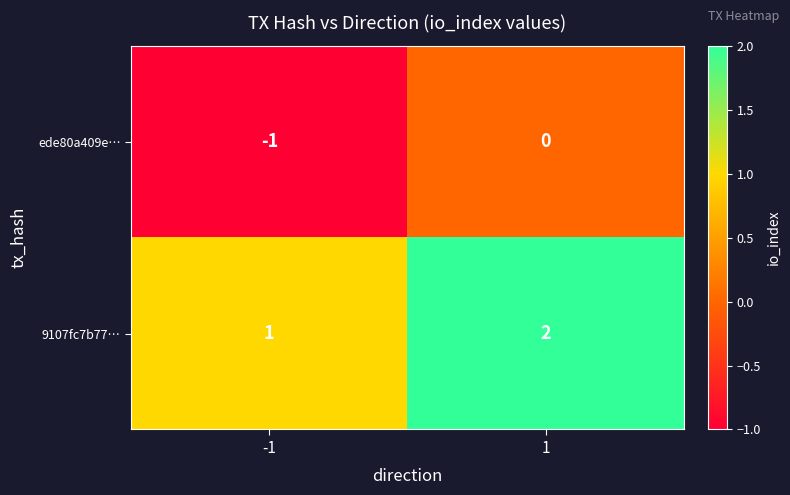

Count the number of categories in the chart.

2